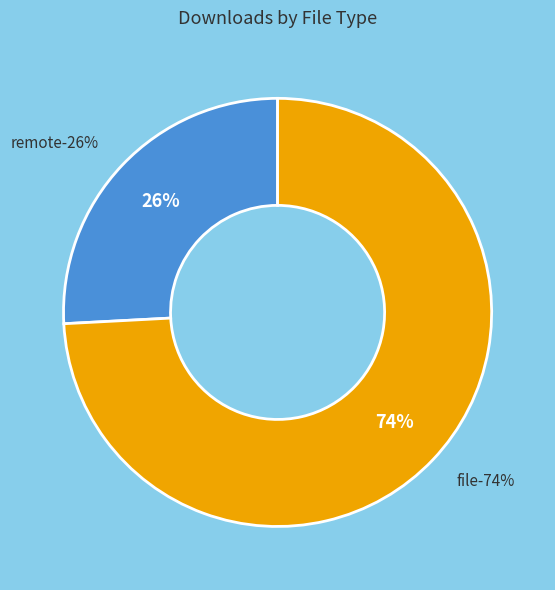

What is the largest slice in the pie chart?

file